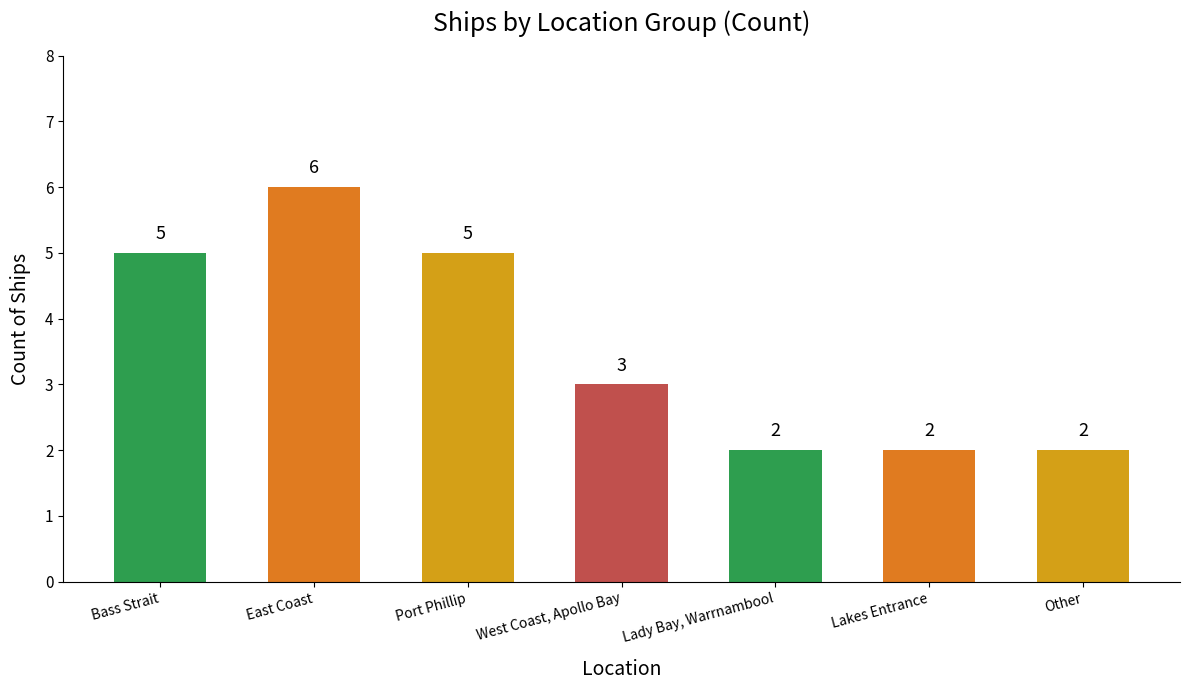

How many categories are shown in the chart?

7